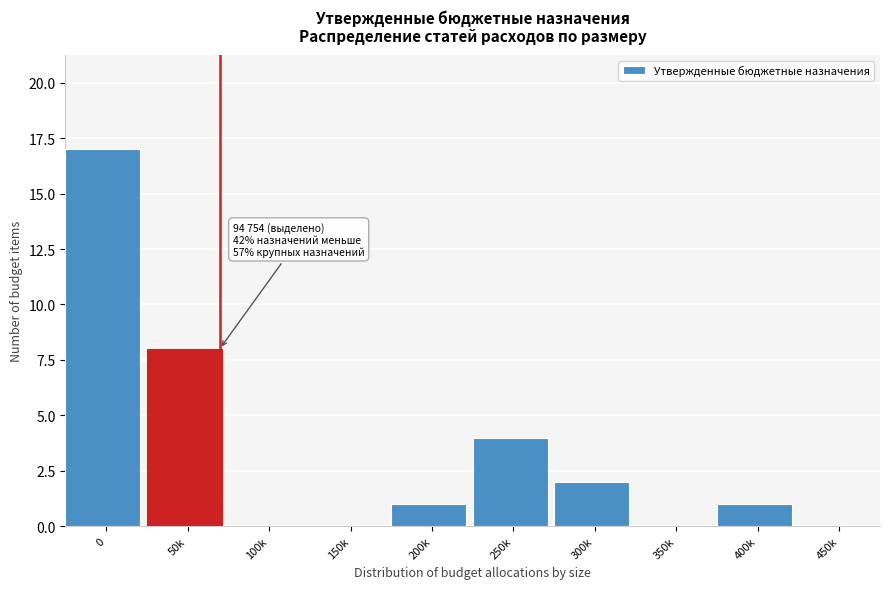

Reading left to right, transcribe all the data shown in this chart.

0=17	50k=8	100k=0	150k=0	200k=1	250k=4	300k=2	350k=0	400k=1	450k=0